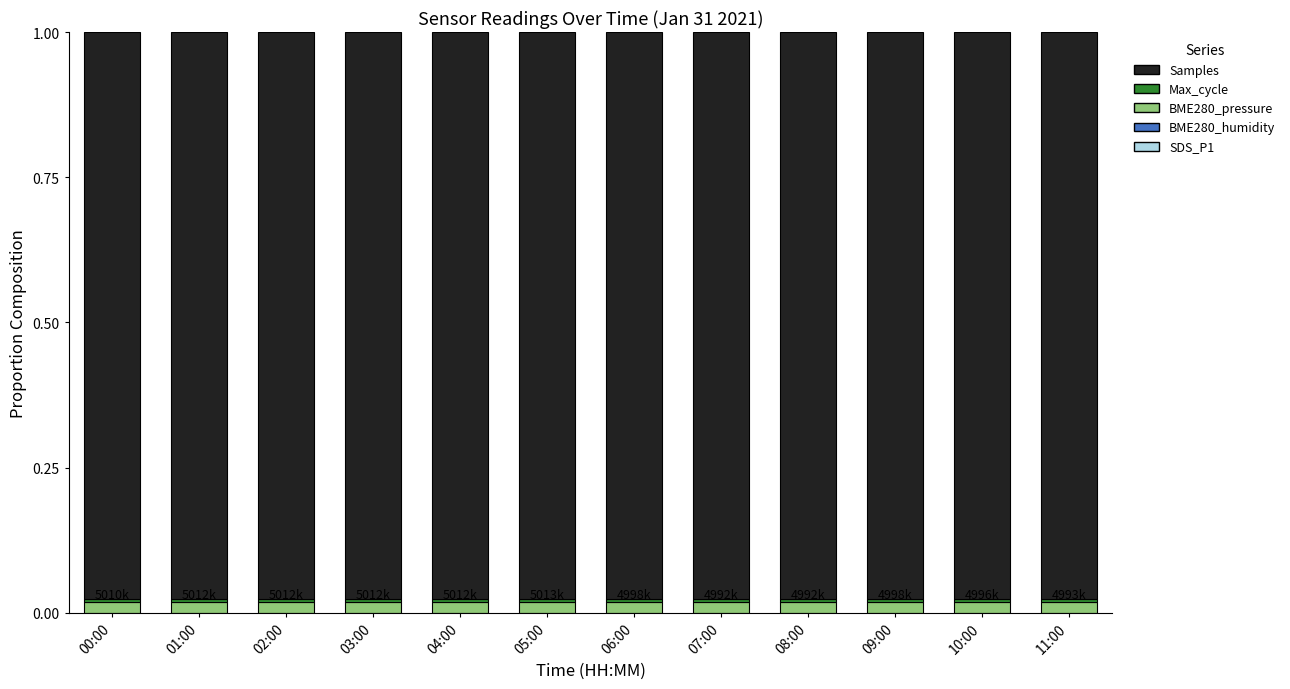

Count the number of data series in this chart.

5